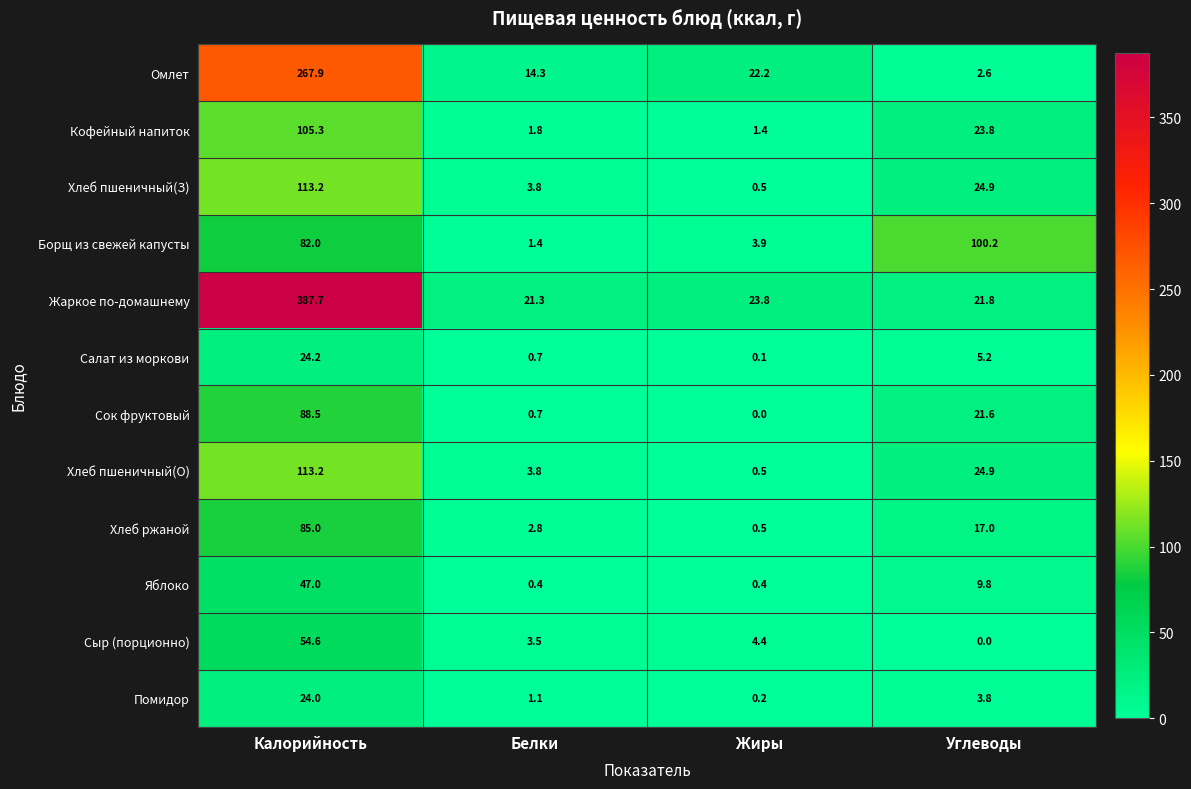

Which series changed the most between Калорийность and Белки?

Жаркое по-домашнему